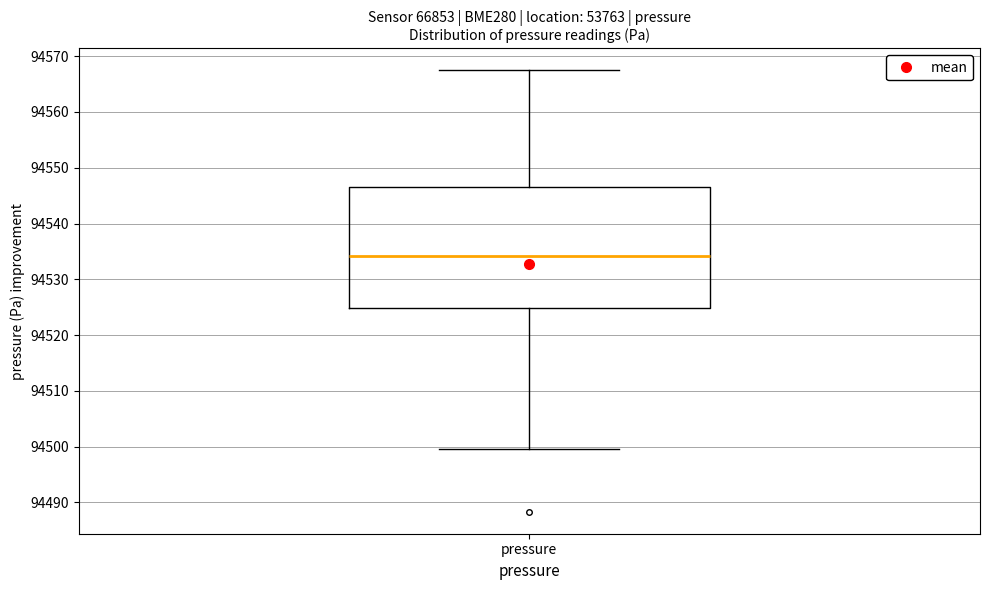

Transcribe this box plot: give where the median line is, the range the box spans, and where the two whiskers end, as read against the y-axis. The values are not printed on the chart, so give them approximately, as read against the axis.

median 94534, box 94525 to 94547, whiskers 94500 to 94567